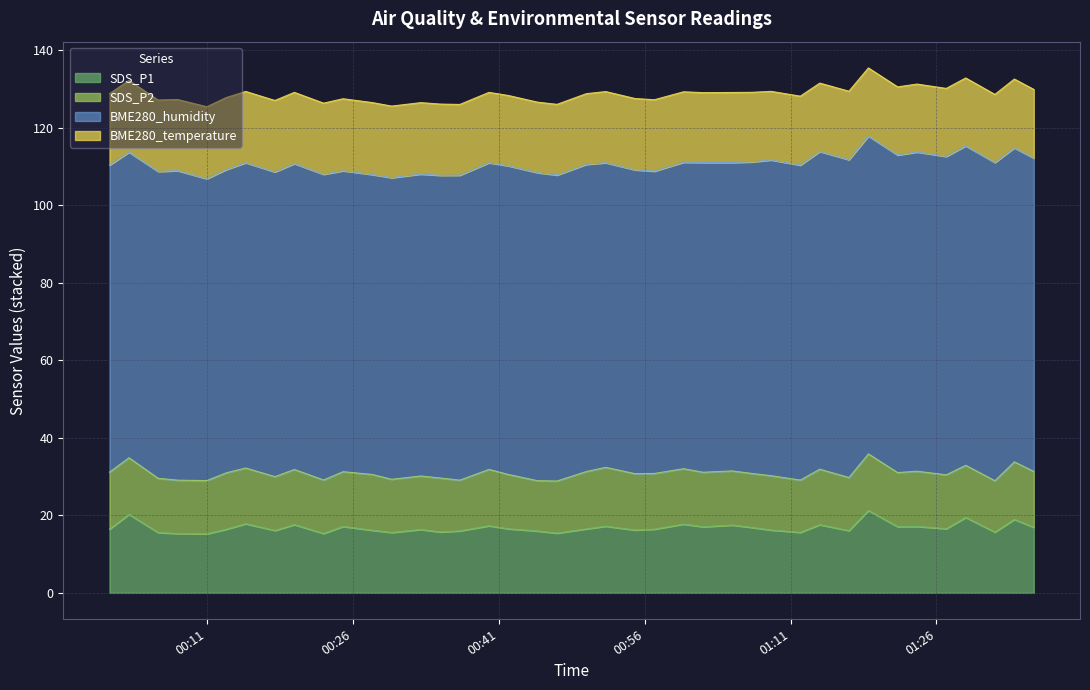

At which category does SDS_P1 reach its first local valley?

2021/09/08 00:11